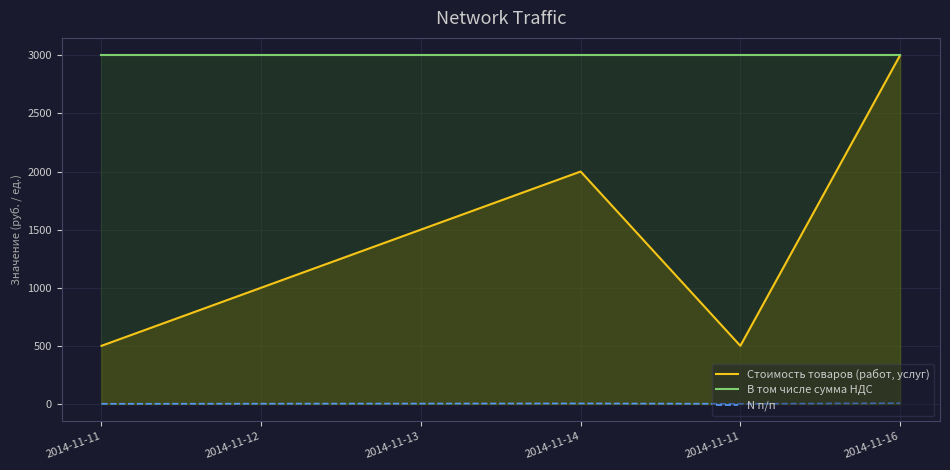

Count the number of data series in this chart.

3